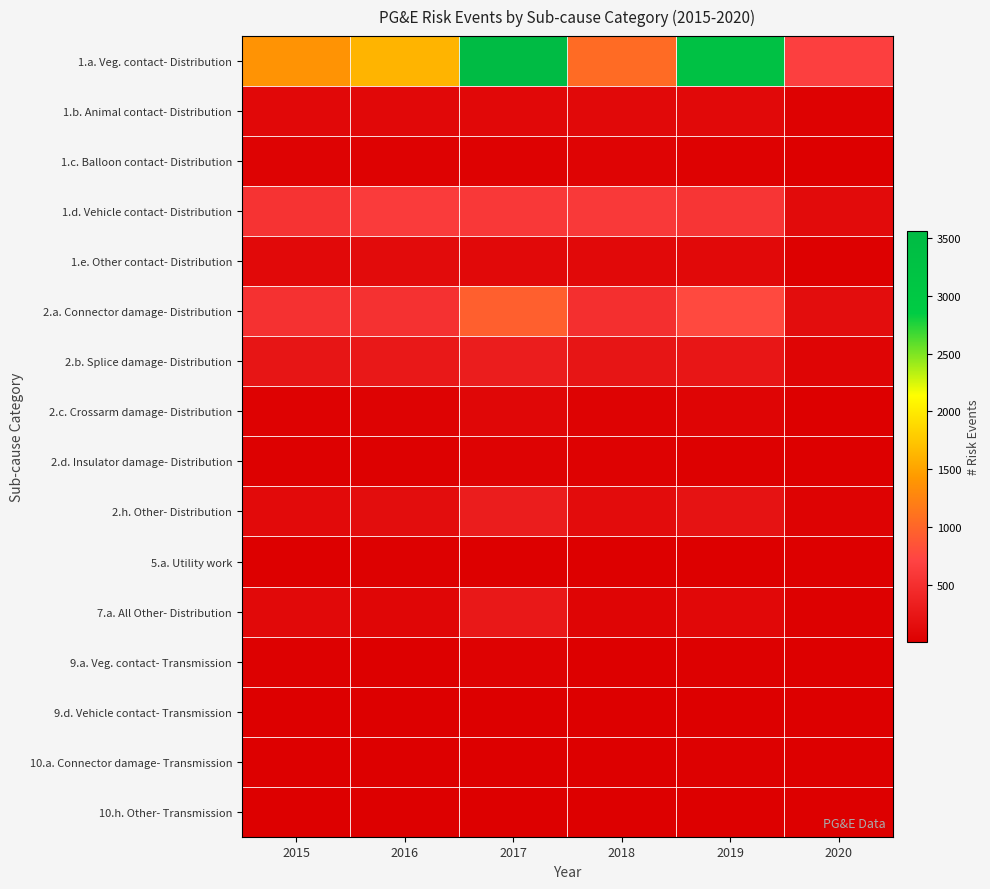

At which category does the chart reach its peak across all series?

2017